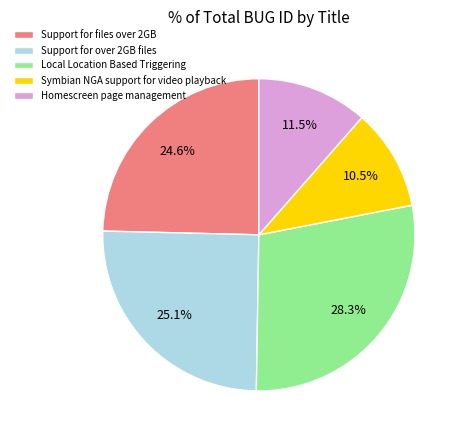

Which category has the biggest portion of the pie?

Local Location Based Triggering